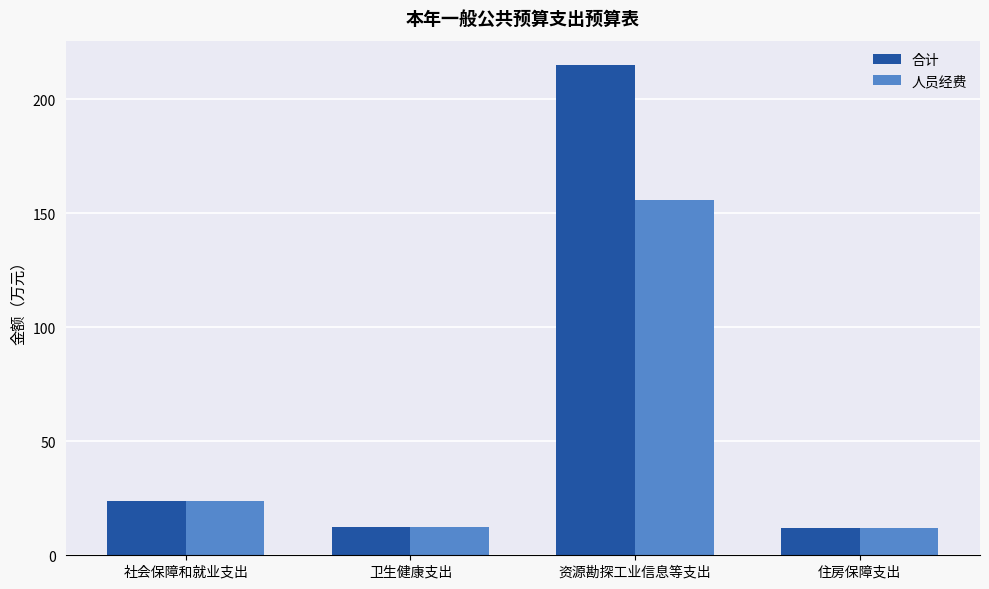

Which series has the largest range (max minus min)?

合计